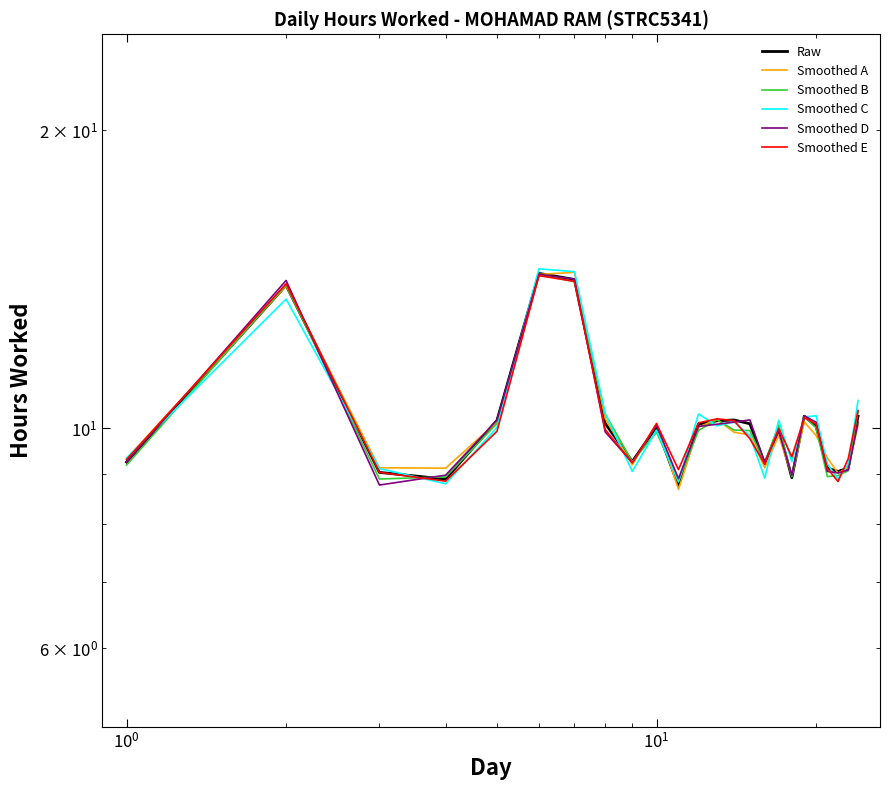

Which series has the largest total across all categories?

Smoothed C